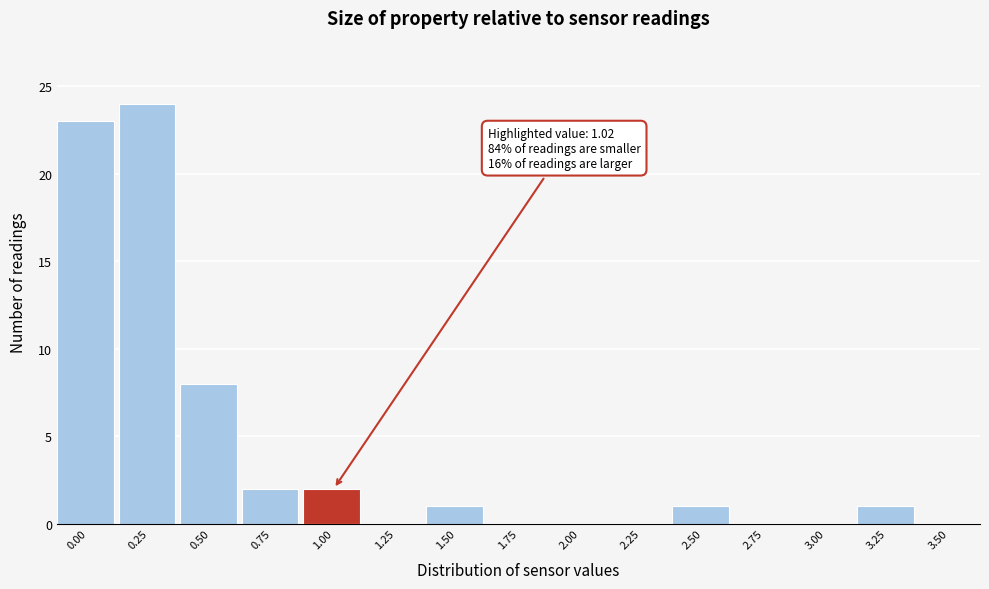

Reading left to right, extract all data points from this chart.

0.00=23	0.25=24	0.50=8	0.75=2	1.00=2	1.25=0	1.50=1	1.75=0	2.00=0	2.25=0	2.50=1	2.75=0	3.00=0	3.25=1	3.50=0